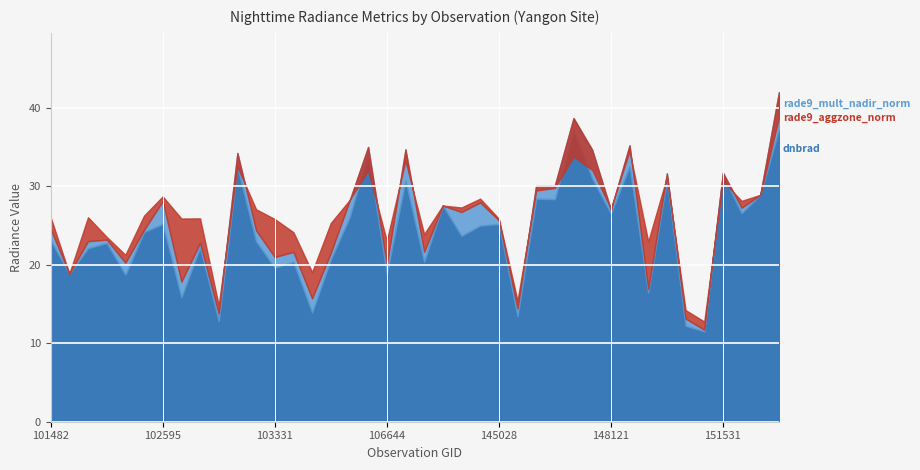

At how many categories does at least one series exceed 27?

20